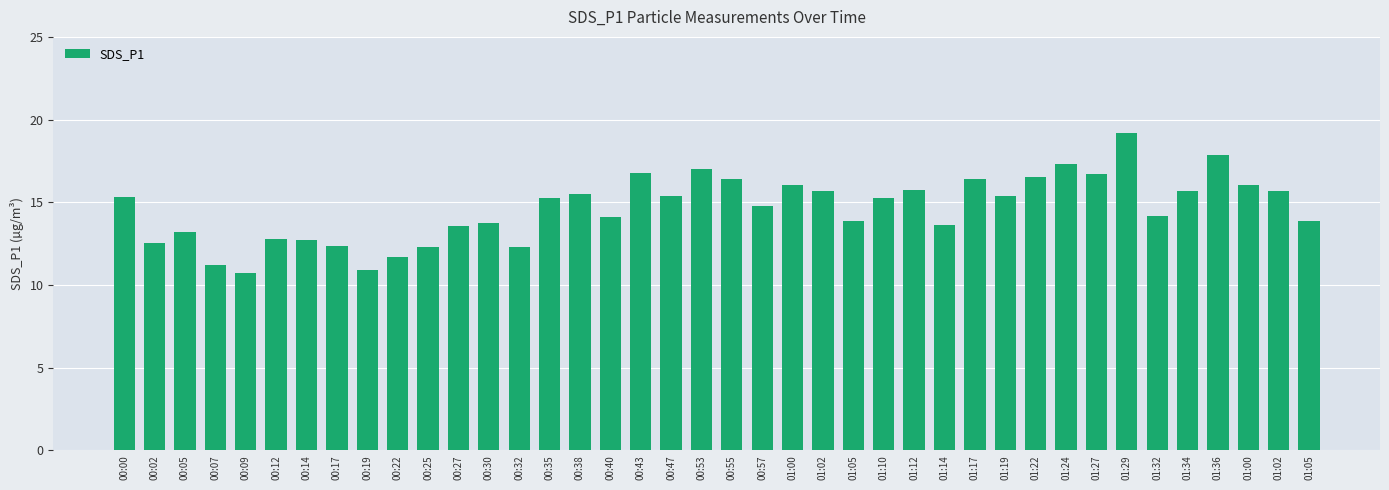

The chart shows a value of 15.3 at 01:10. True or false?

True